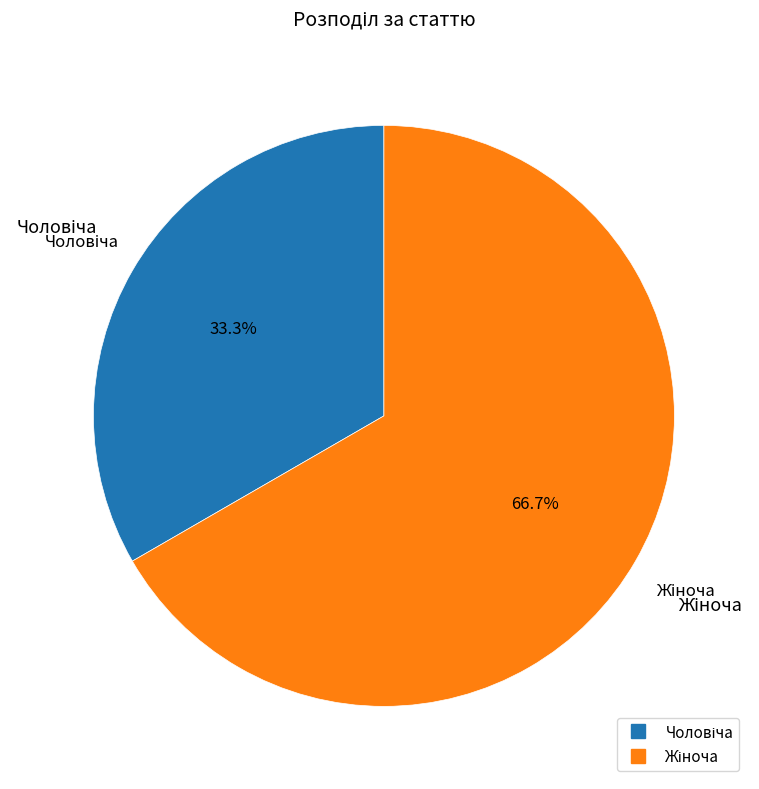

Which category accounts for the majority?

Жіноча